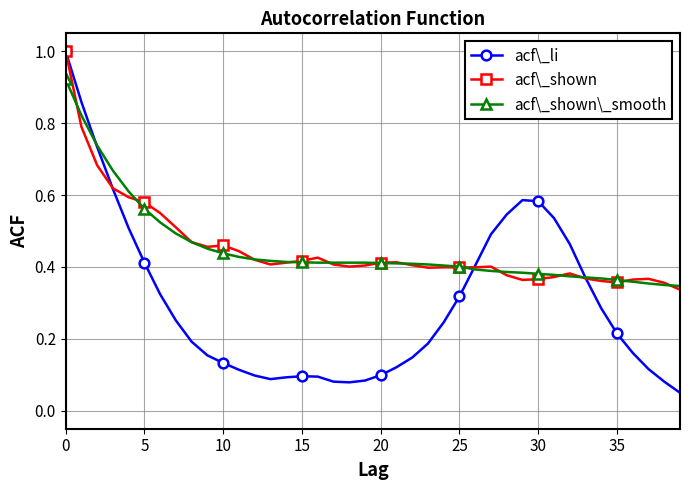

At how many categories does at least one series exceed 0?

40